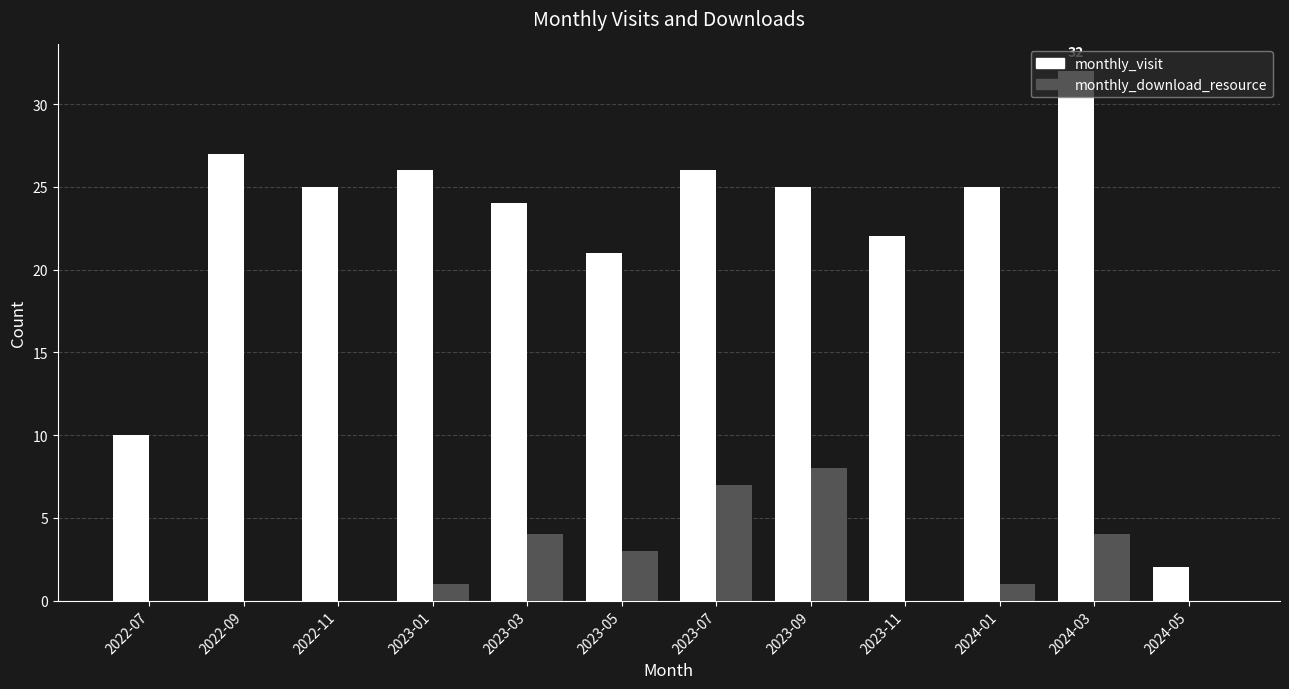

What is the sum of all monthly_download_resource values?

28